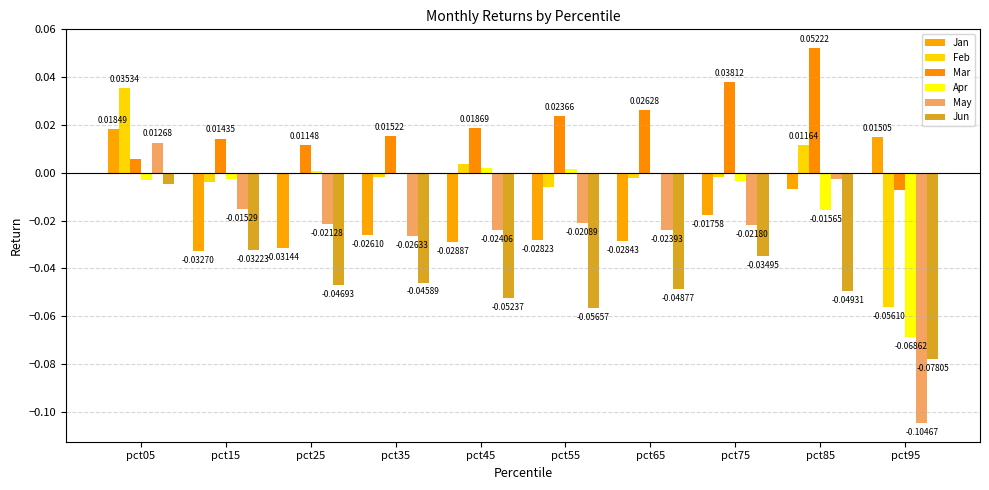

Which series has the largest total across all categories?

Mar